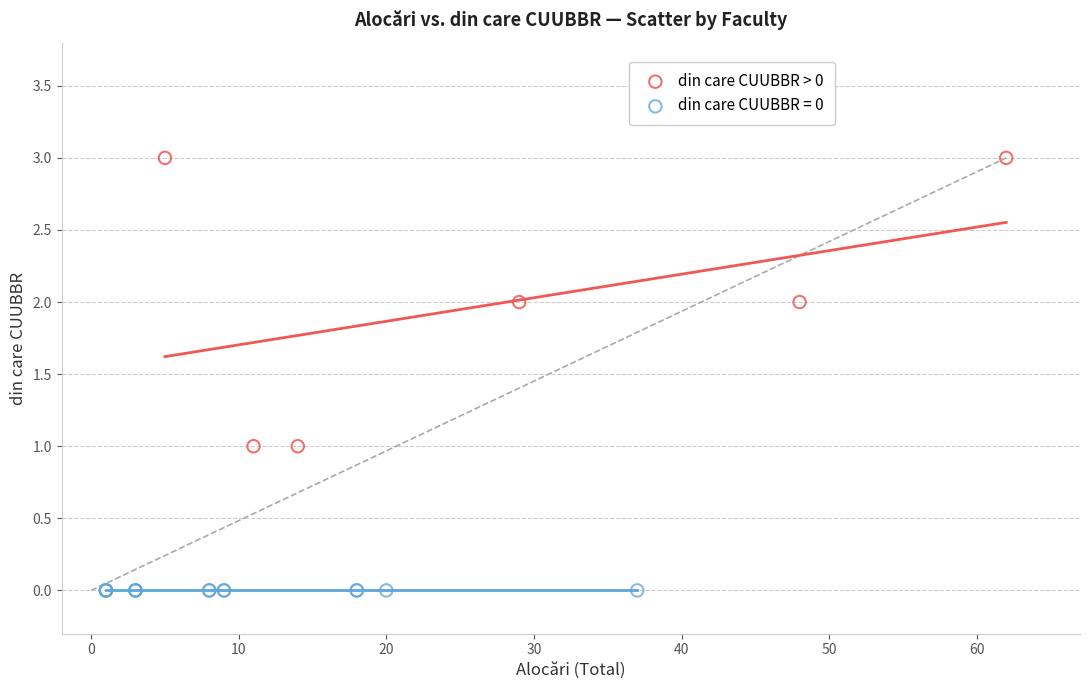

Which series contains the lowest Y value?

din care CUUBBR = 0